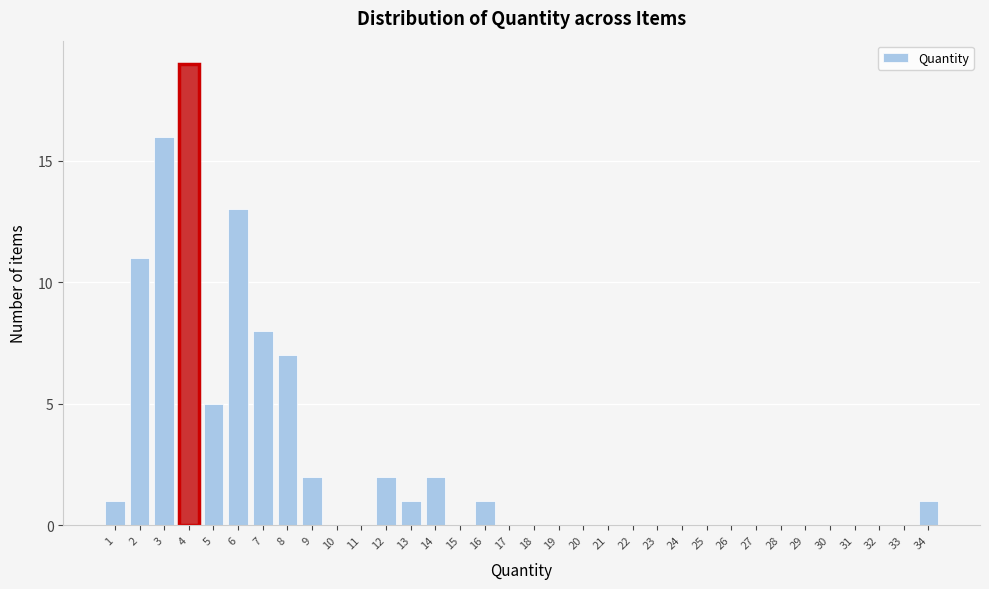

Reading left to right, transcribe this chart: for each bar, give the range it covers on the x-axis and its height. The values are not printed on the chart, so give them approximately, as read against the axis.

0.5 to 1.5: 1
1.5 to 2.5: 11
2.5 to 3.5: 16
3.5 to 4.5: 19
4.5 to 5.5: 5
5.5 to 6.5: 13
6.5 to 7.5: 8
7.5 to 8.5: 7
8.5 to 9.5: 2
9.5 to 10.5: 0
10.5 to 11.5: 0
11.5 to 12.5: 2
12.5 to 13.5: 1
13.5 to 14.5: 2
14.5 to 15.5: 0
15.5 to 16.5: 1
16.5 to 17.5: 0
17.5 to 18.5: 0
18.5 to 19.5: 0
19.5 to 20.5: 0
20.5 to 21.5: 0
21.5 to 22.5: 0
22.5 to 23.5: 0
23.5 to 24.5: 0
24.5 to 25.5: 0
25.5 to 26.5: 0
26.5 to 27.5: 0
27.5 to 28.5: 0
28.5 to 29.5: 0
29.5 to 30.5: 0
30.5 to 31.5: 0
31.5 to 32.5: 0
32.5 to 33.5: 0
33.5 to 34.5: 1